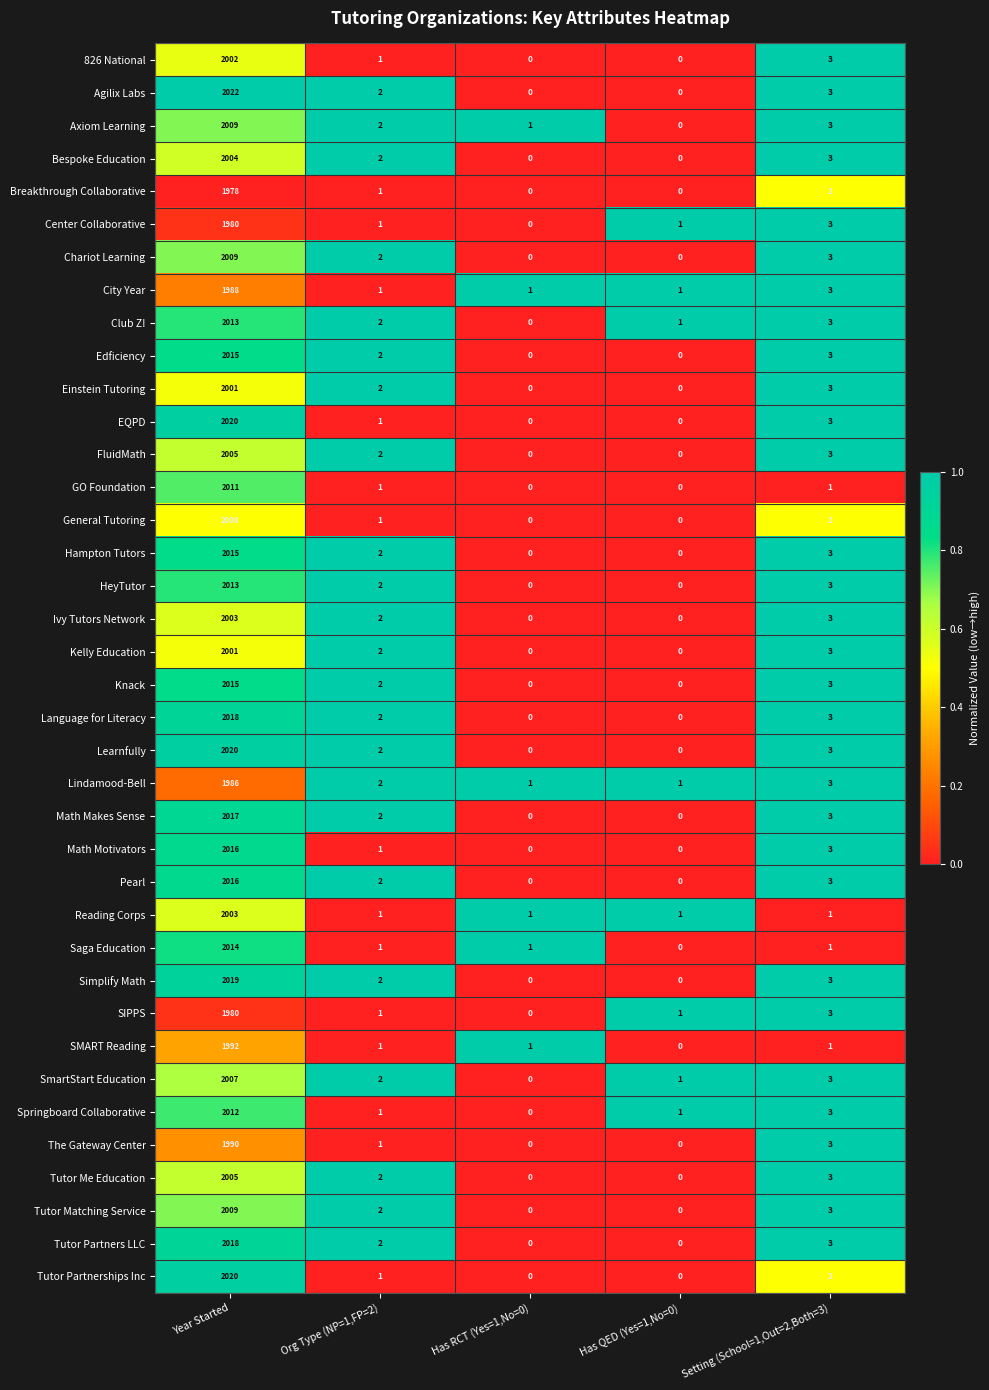

What is the highest value of the Ivy Tutors Network series?

2003